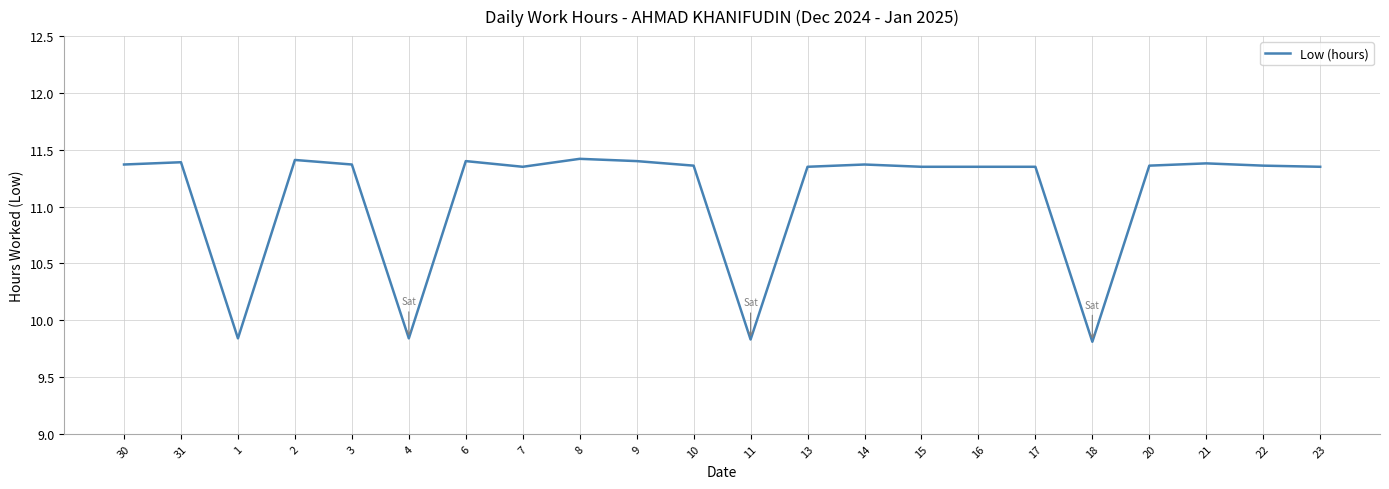

What is the difference between the maximum and minimum values?

1.6